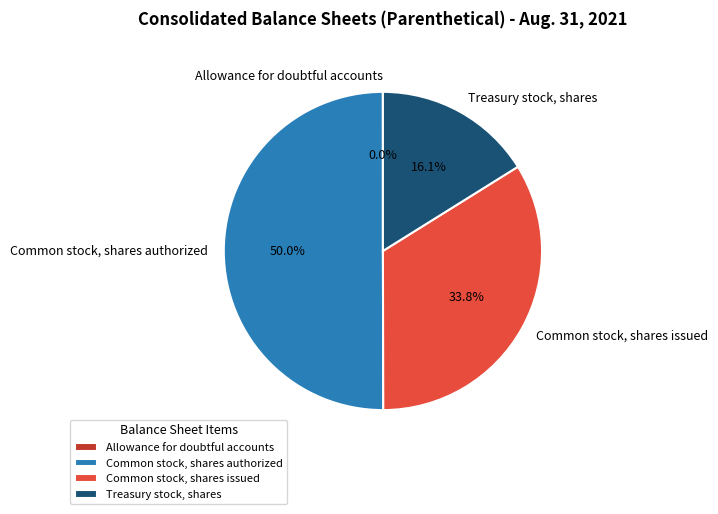

What percentage is the Treasury stock, shares slice, to the nearest percent?

16%